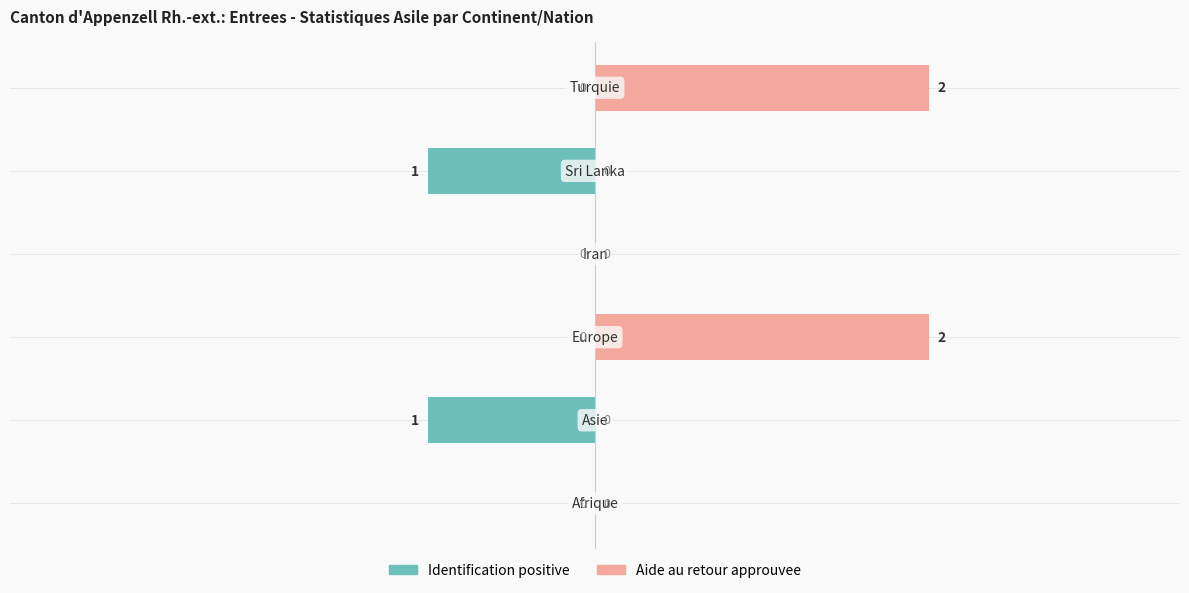

What is the difference between the second highest and second lowest values in the Aide au retour approuvee series?

2